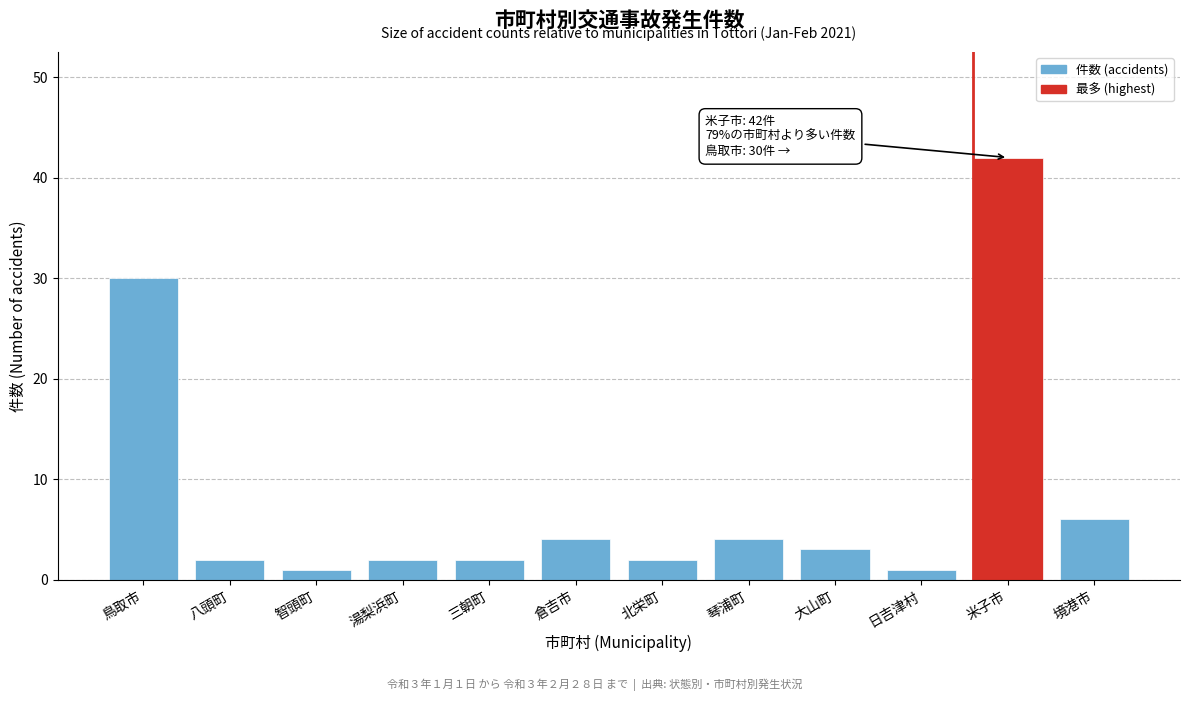

Reading left to right, extract all data points from this chart.

30	2	1	2	2	4	2	4	3	1	42	6